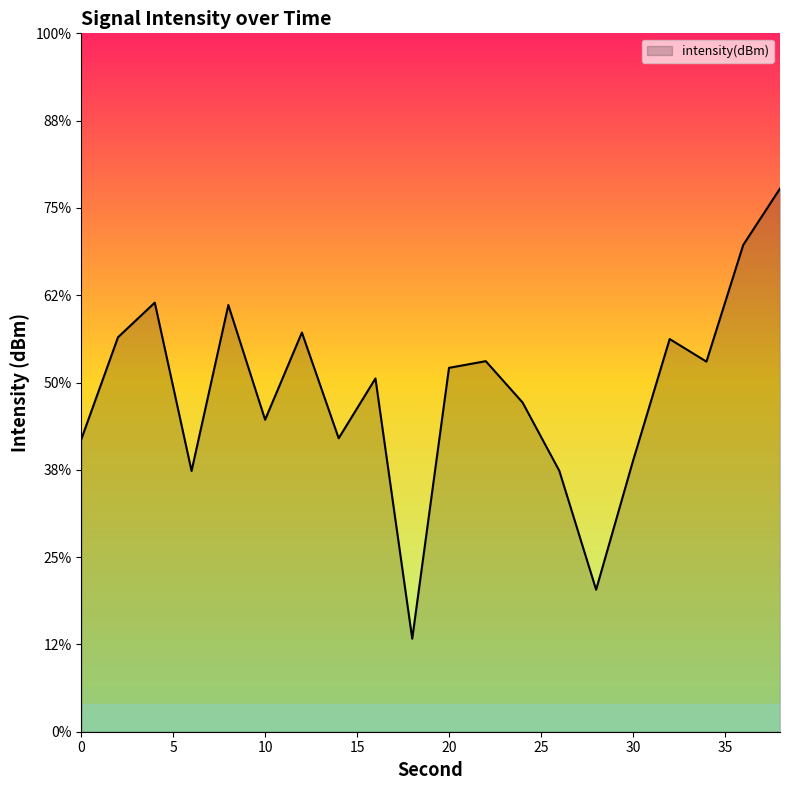

How many lines are shown in the chart?

1